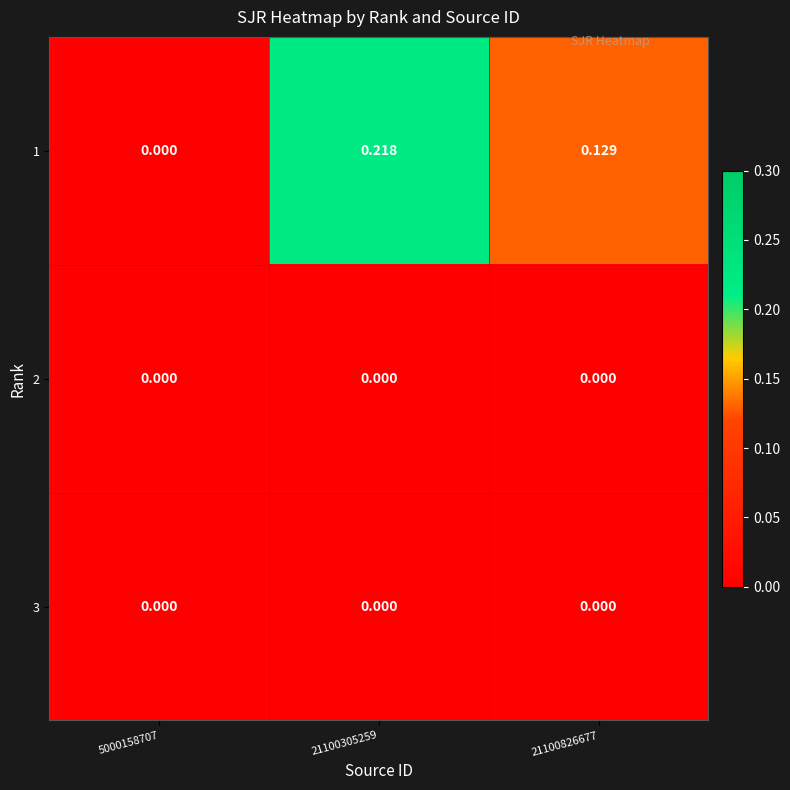

Is the value of 2 at 21100826677 greater than the value of 1 at 21100305259?

No